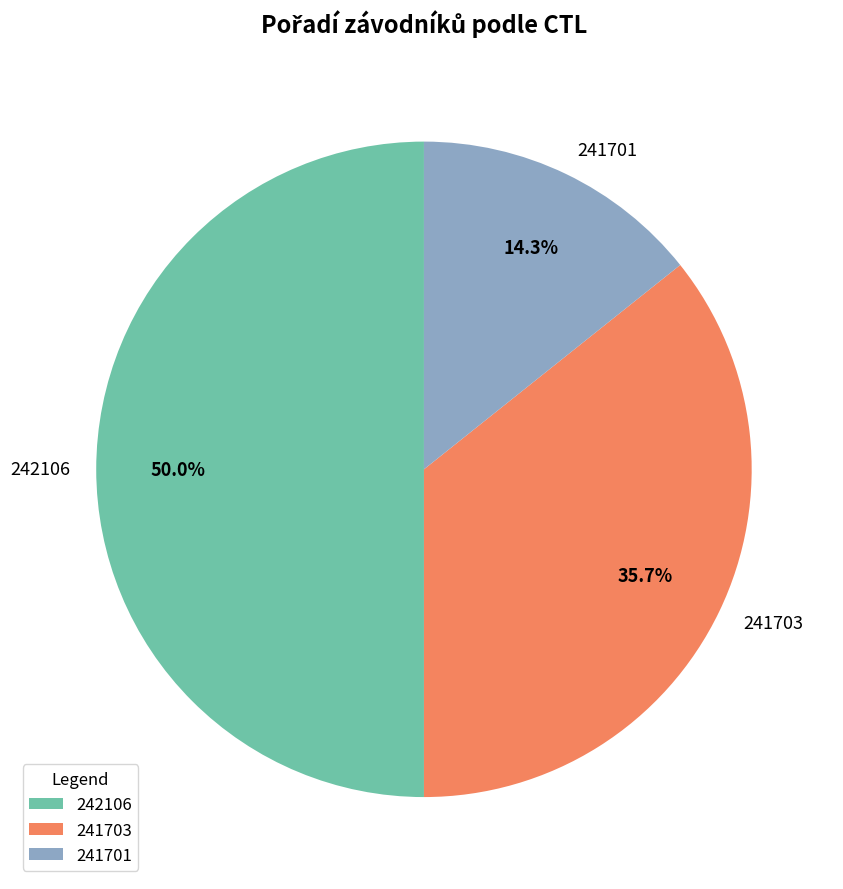

To the nearest percent, what is the difference between the 242106 and 241703 slice percentages?

14%